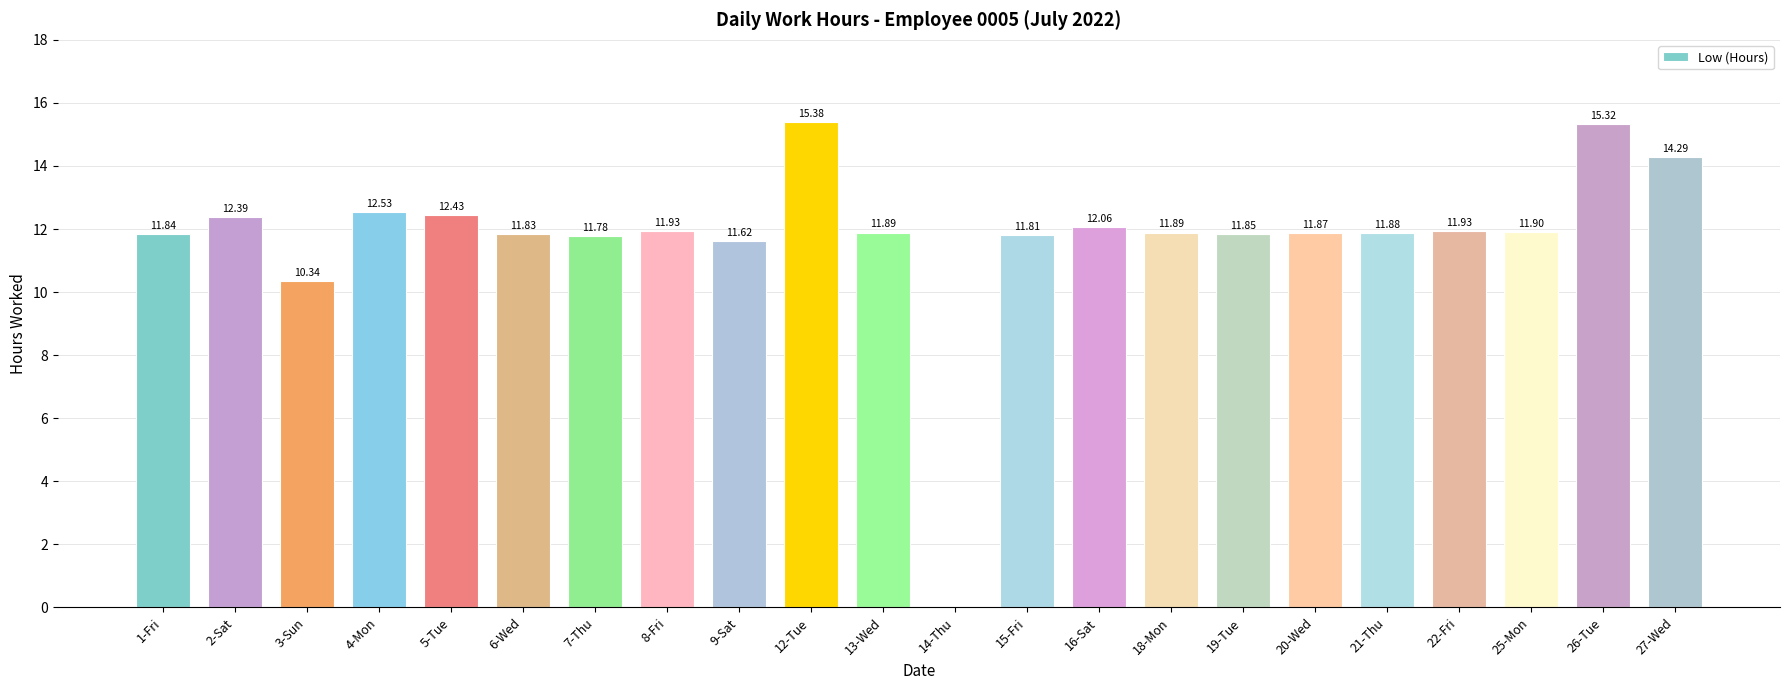

Between 25-Mon and 22-Fri, which is larger?

22-Fri